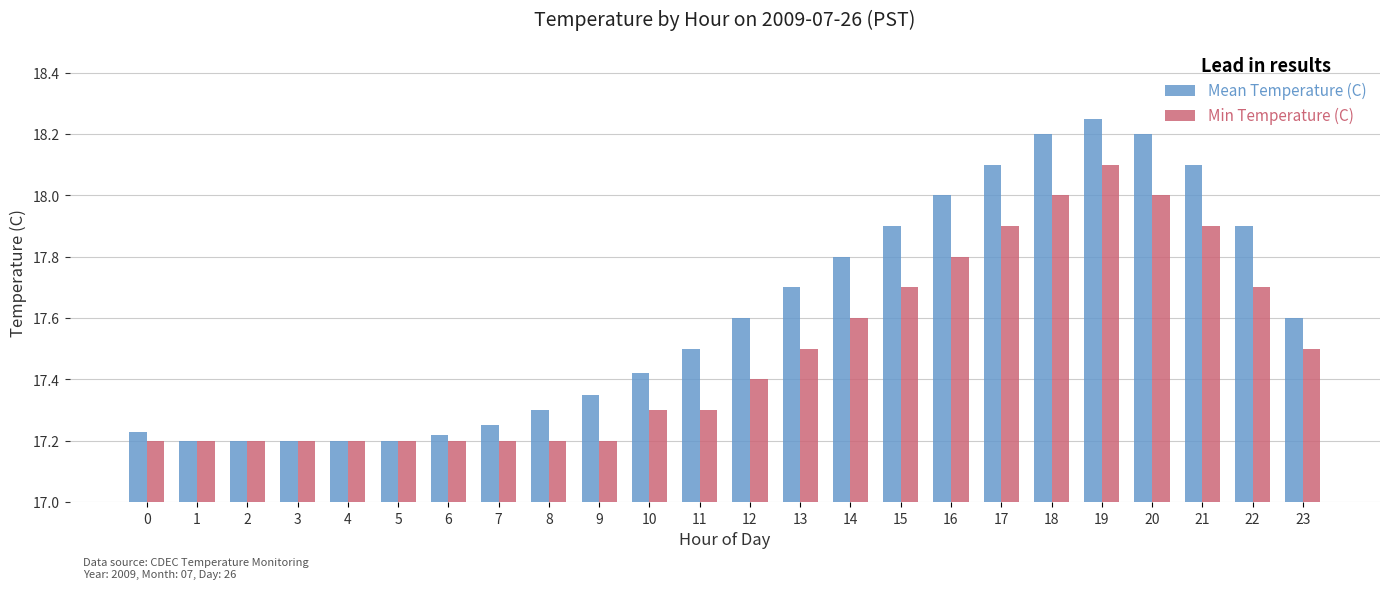

Between 10 and 13, which series saw the biggest shift?

Mean Temperature (C)